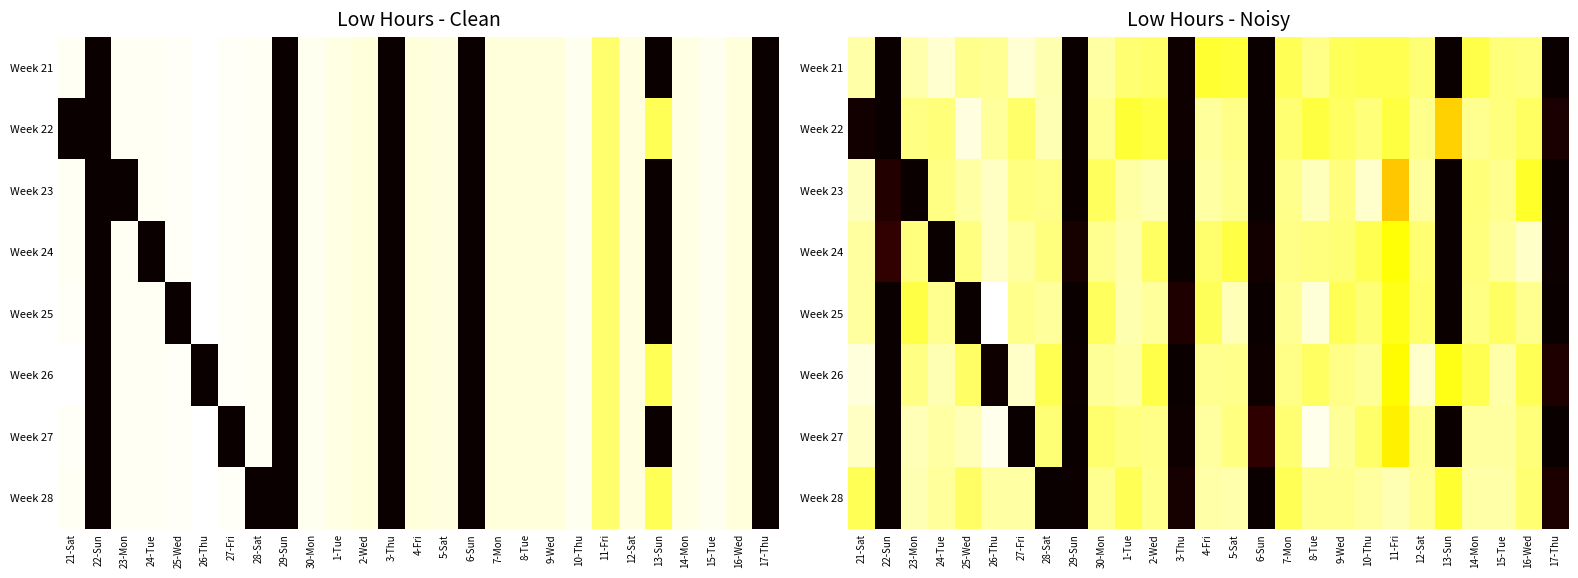

At which label is Week 22 closest to 6?

13-Sun